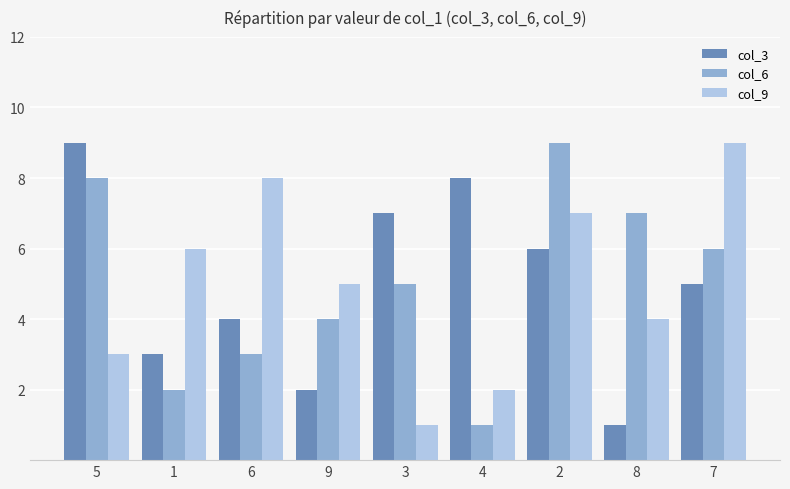

Which series changed the most between 3 and 2?

col_9